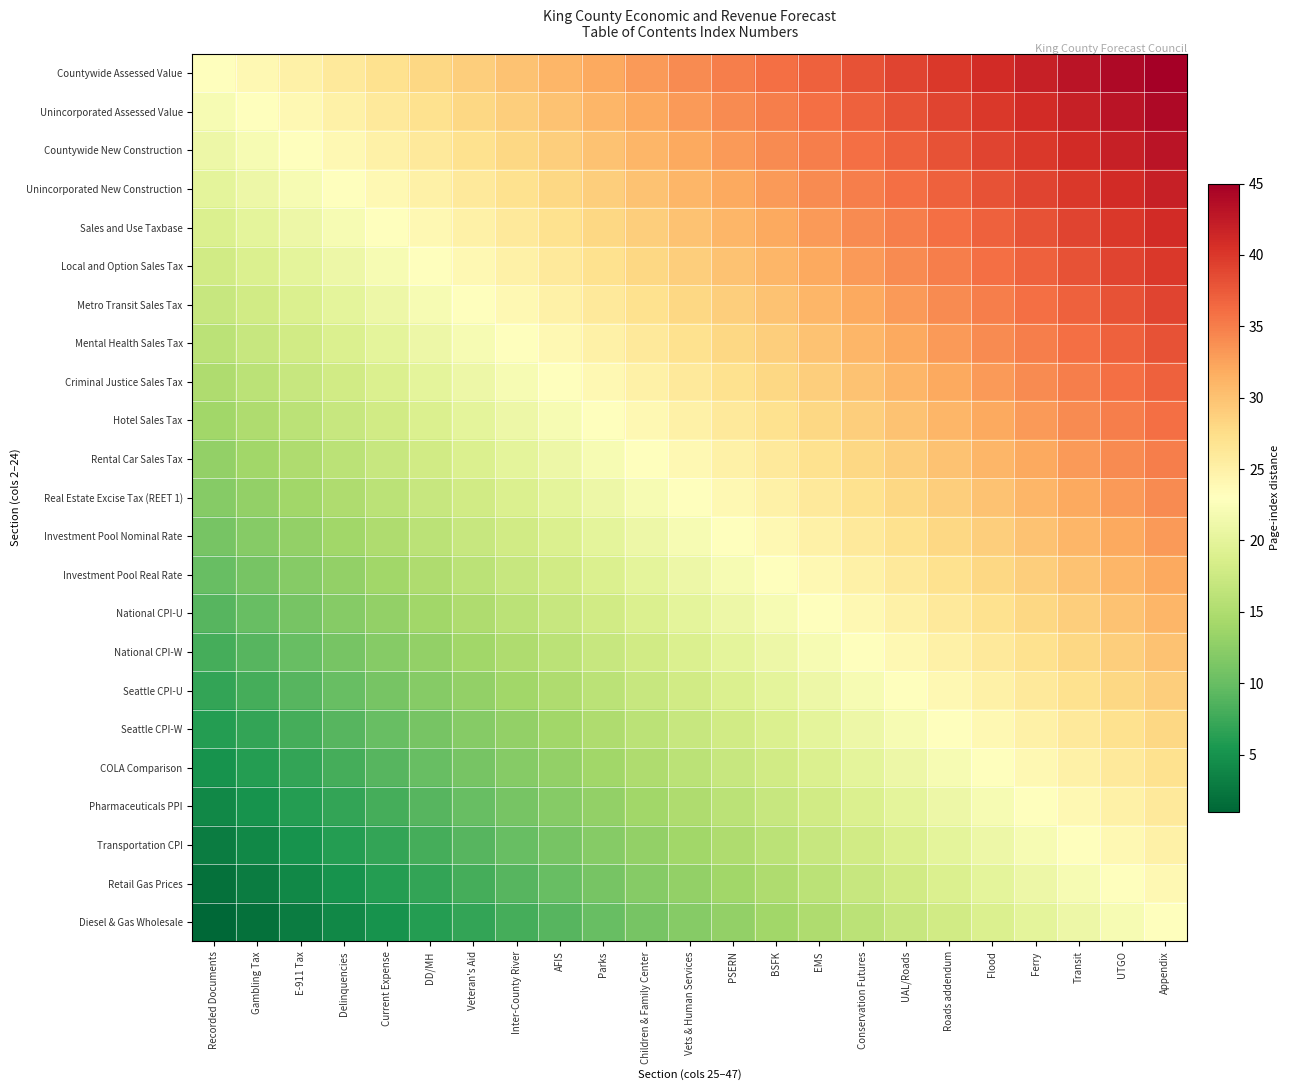

What is the total value across all series at Inter-County River?

437